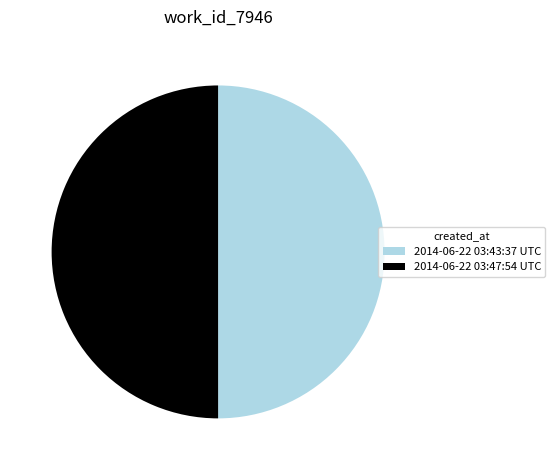

Do 2014-06-22 03:47:54 UTC and 2014-06-22 03:43:37 UTC together represent more than half of the pie?

Yes